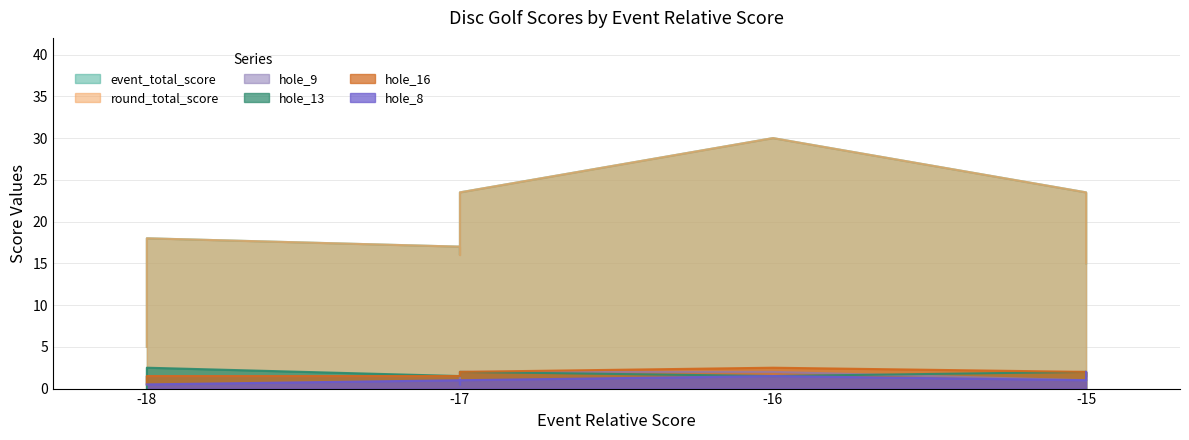

What is the average value of the hole_9 series?

1